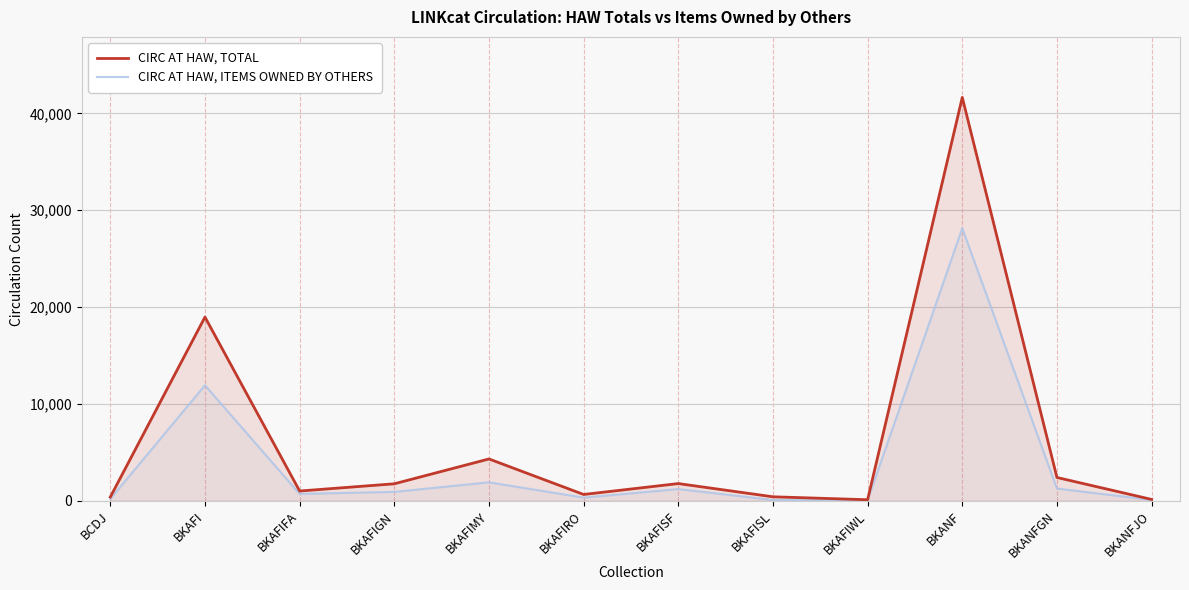

Reading left to right, list all the values displayed in this chart.

CIRC AT HAW, TOTAL: BCDJ=395	BKAFI=18970	BKAFIFA=1017	BKAFIGN=1763	BKAFIMY=4326	BKAFIRO=660	BKAFISF=1786	BKAFISL=421	BKAFIWL=117	BKANF=41642	BKANFGN=2415	BKANFJO=149
CIRC AT HAW, ITEMS OWNED BY OTHERS: BCDJ=198	BKAFI=11930	BKAFIFA=722	BKAFIGN=928	BKAFIMY=1916	BKAFIRO=334	BKAFISF=1218	BKAFISL=90	BKAFIWL=57	BKANF=28136	BKANFGN=1272	BKANFJO=94